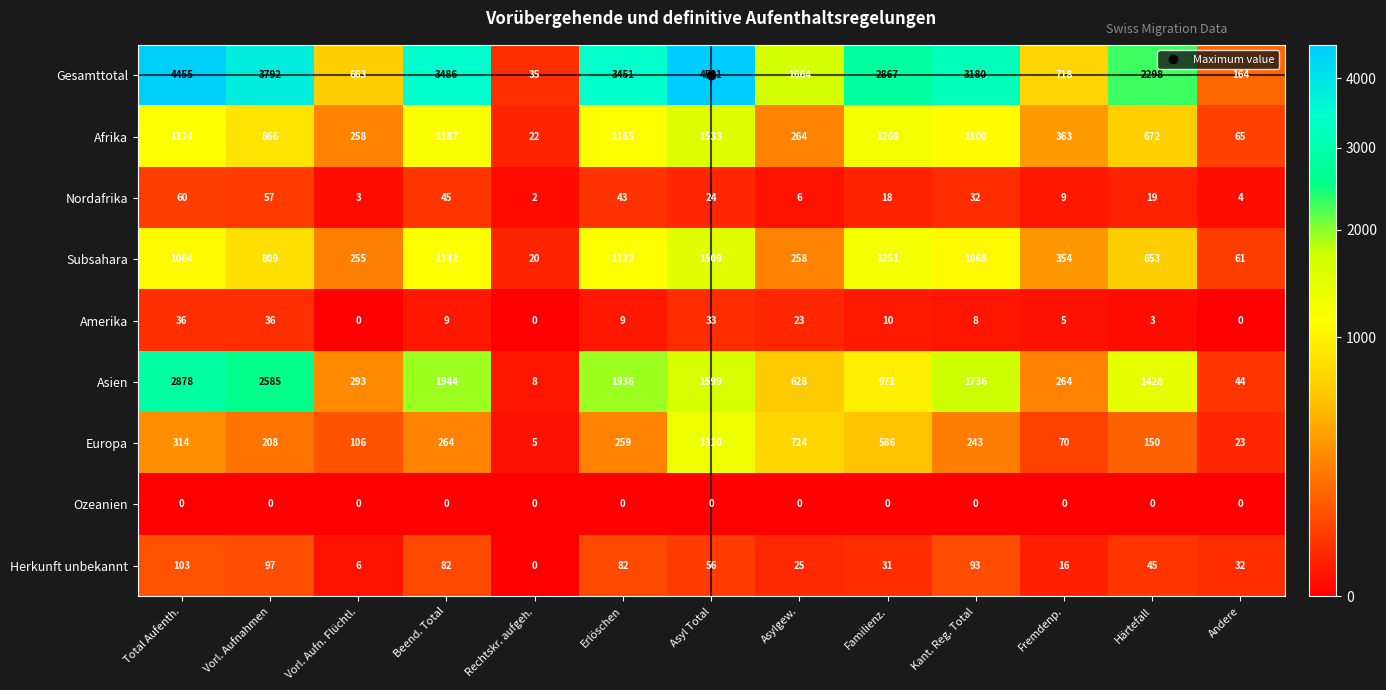

How many categories are shown in the chart?

13